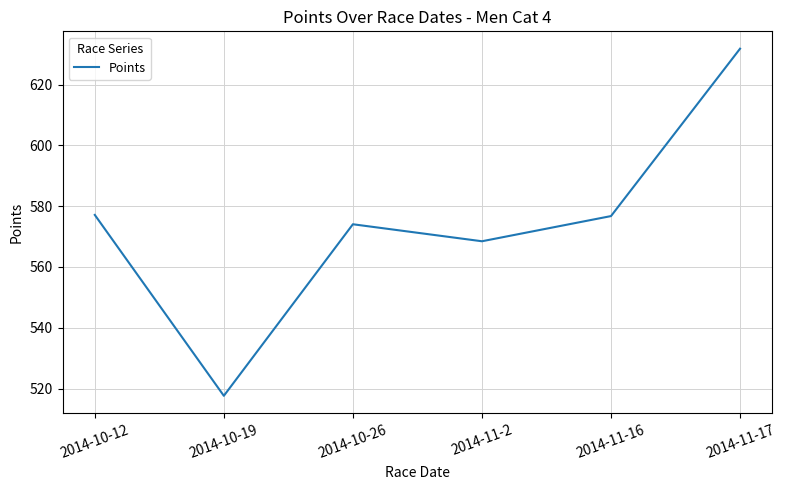

Is this an area chart (filled region under the line)?

No